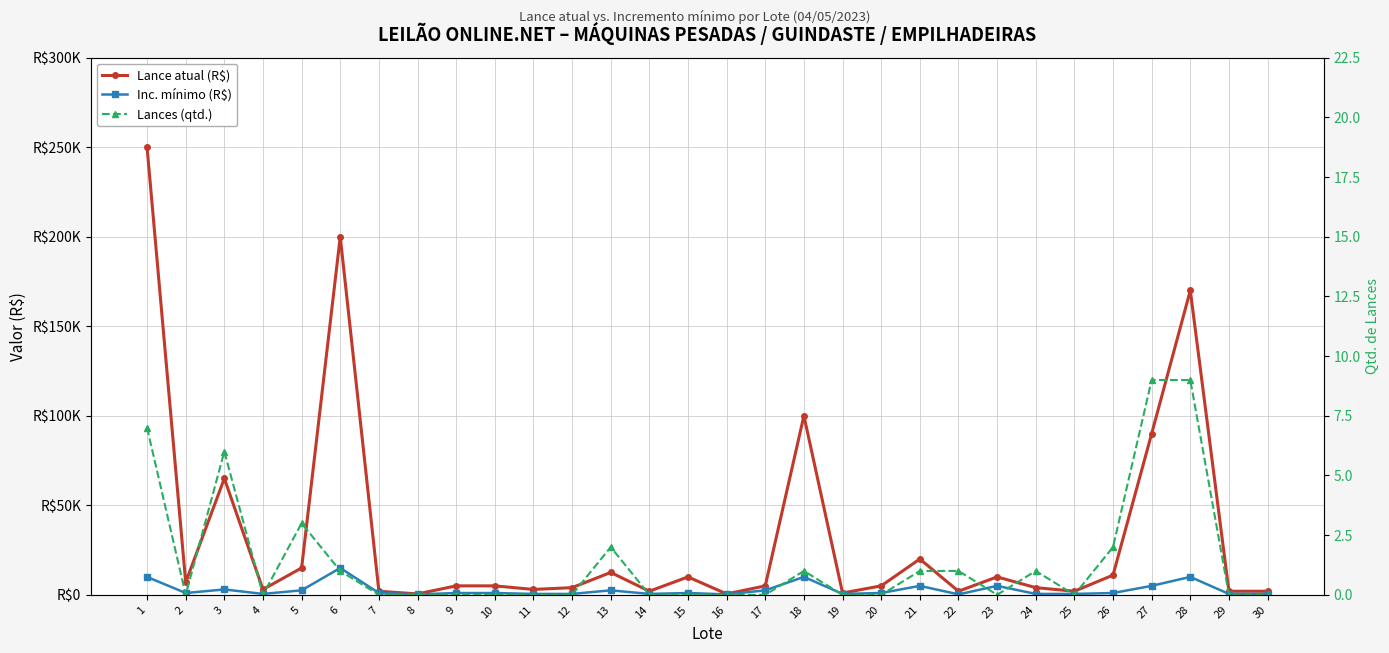

What is the total value across all series at 1?

260007